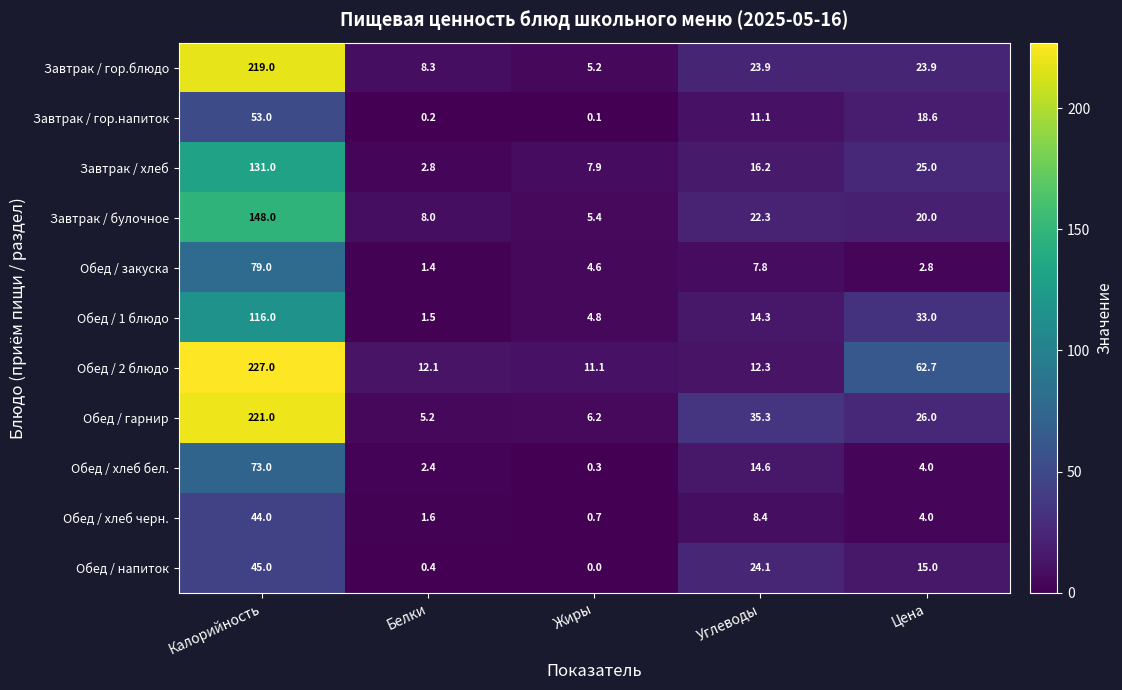

How many series are shown in this chart?

11